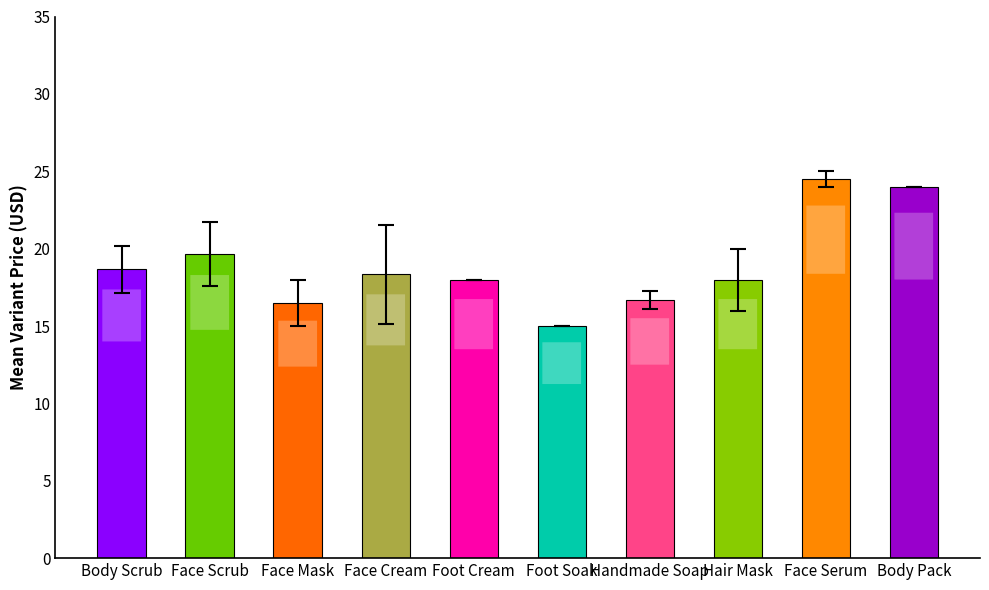

True or false: the data shows 18.3 at Face Cream.

True